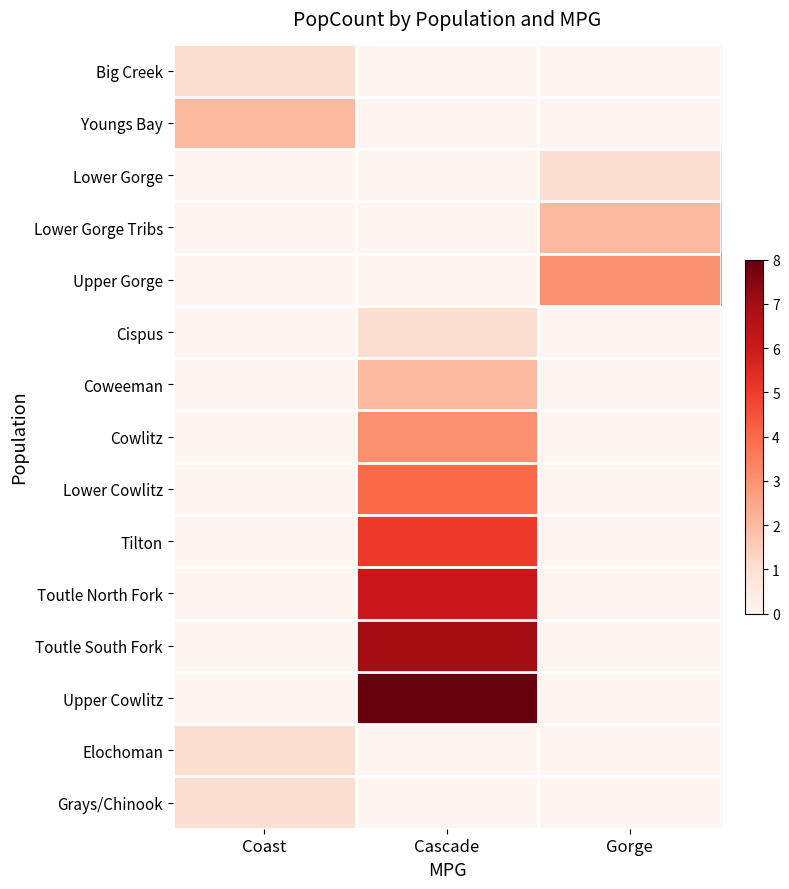

What is the difference between the highest and lowest values at Cascade?

8